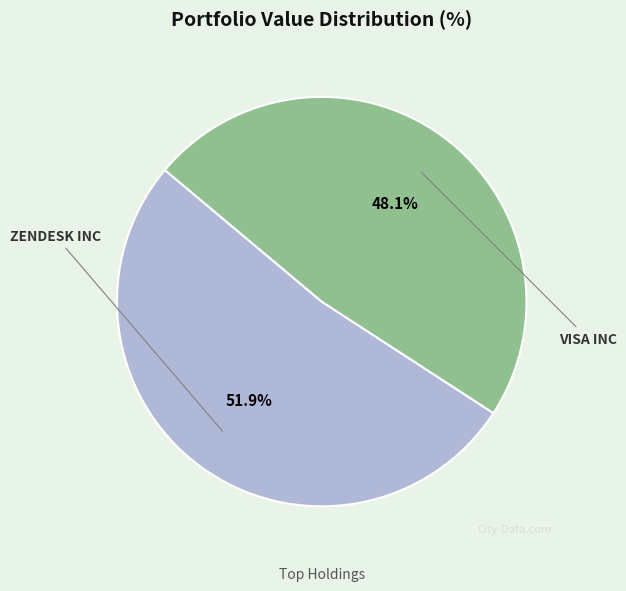

To the nearest percent, what percentage of the pie is ZENDESK INC?

52%